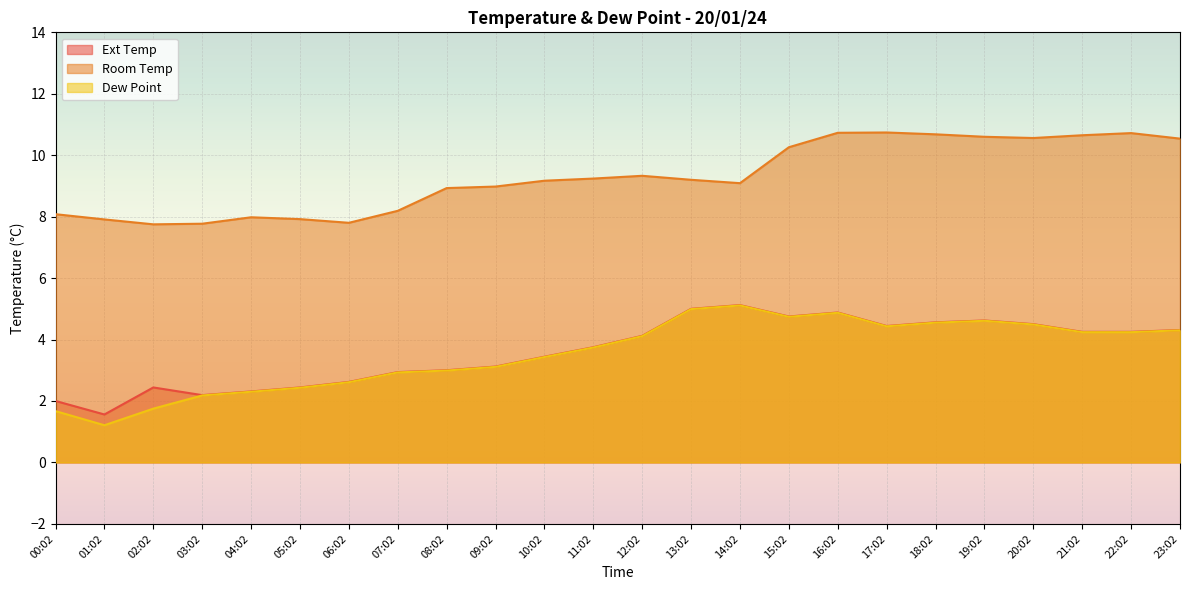

What is the approximate value of Room Temp at 04:02?

8.0